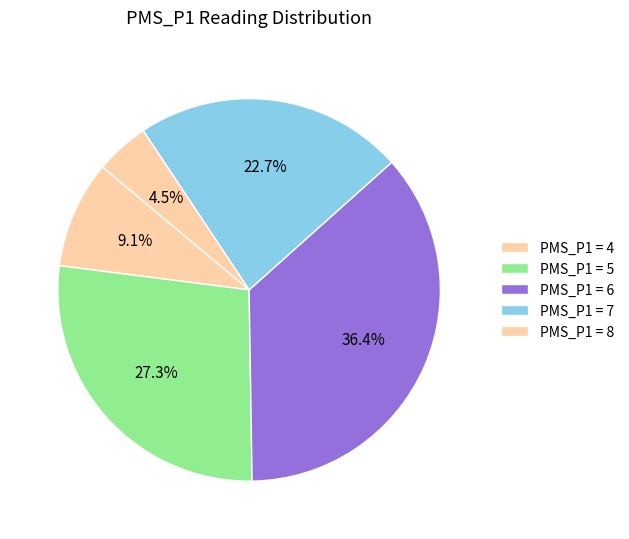

How many slices are in this pie chart?

5